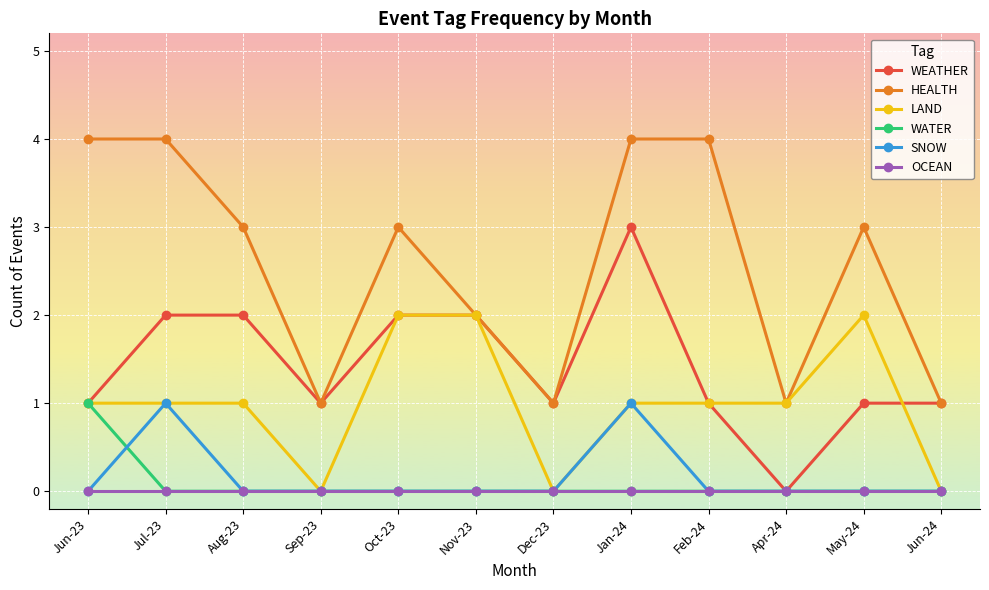

What is the greatest value displayed?

4